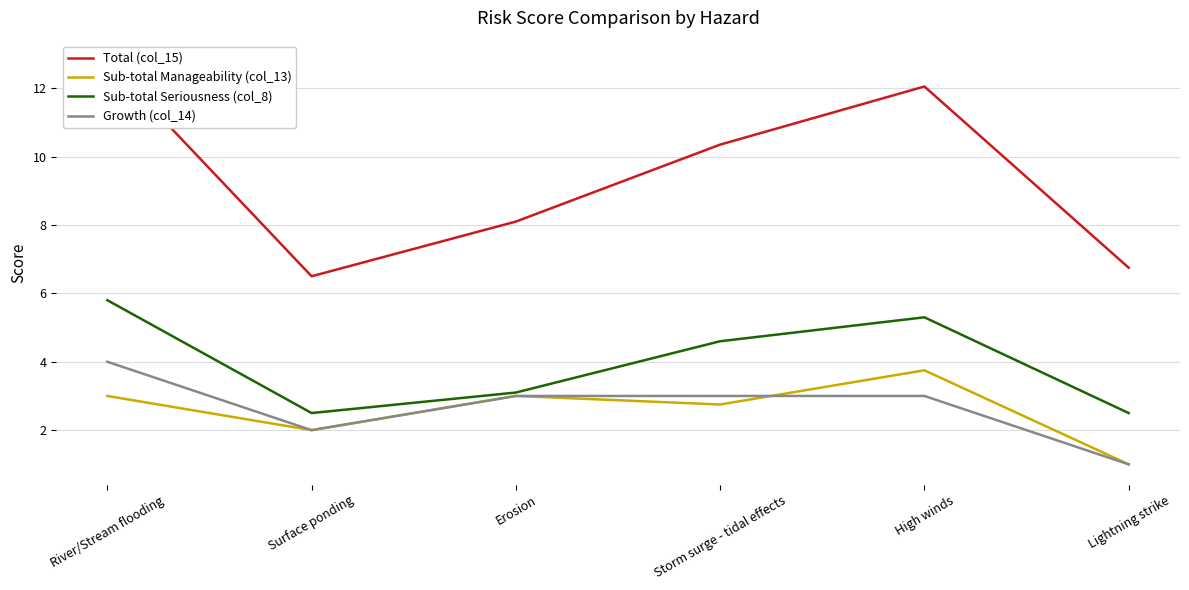

What is the sum of all Growth (col_14) values?

16.0